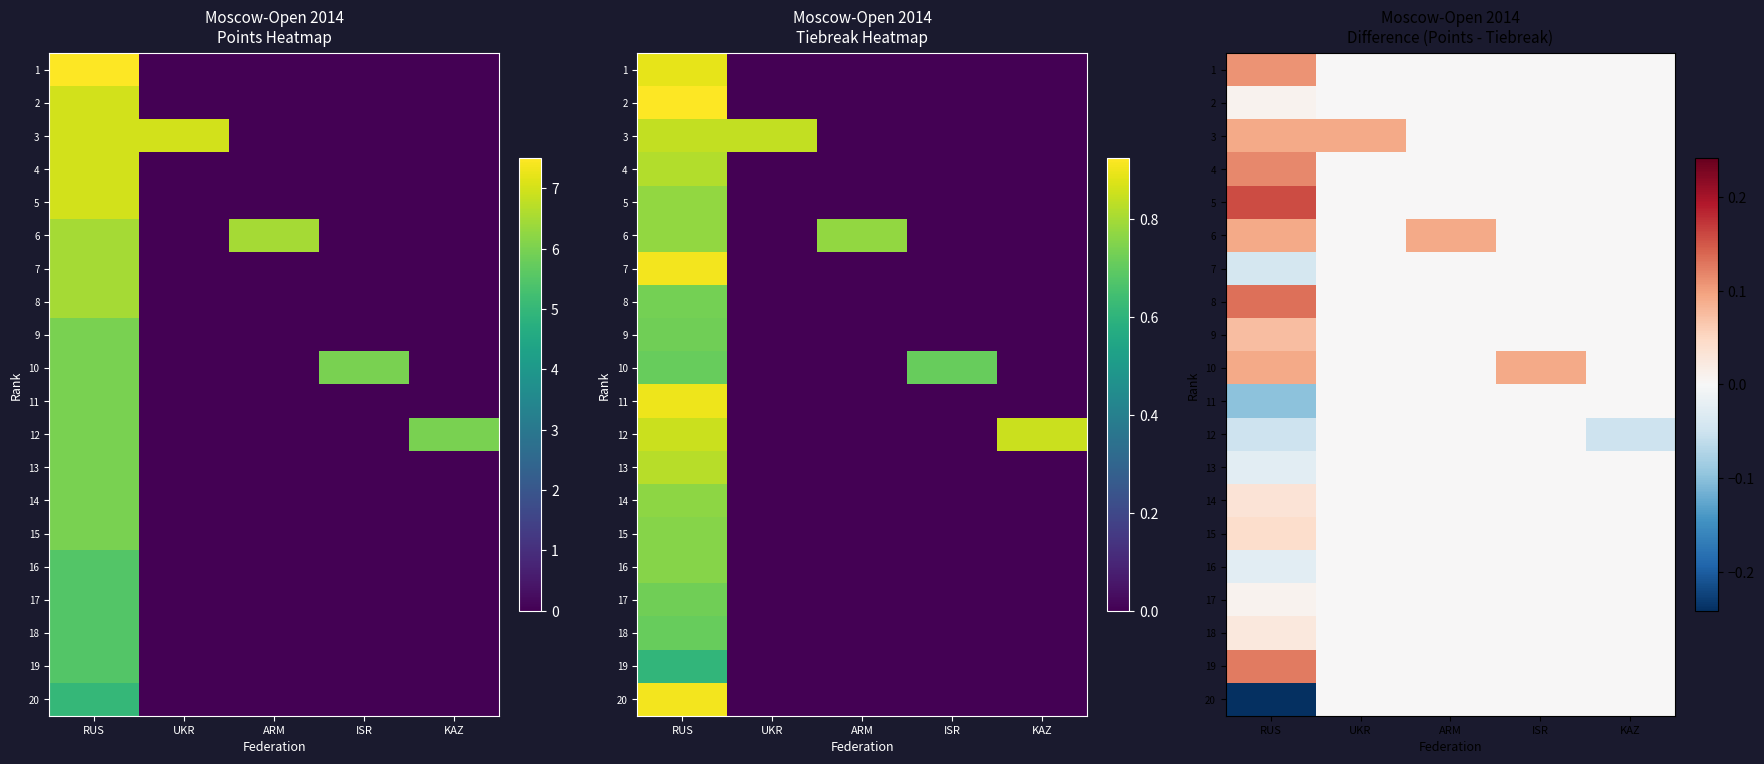

What is the sum of all 4 values?

0.1